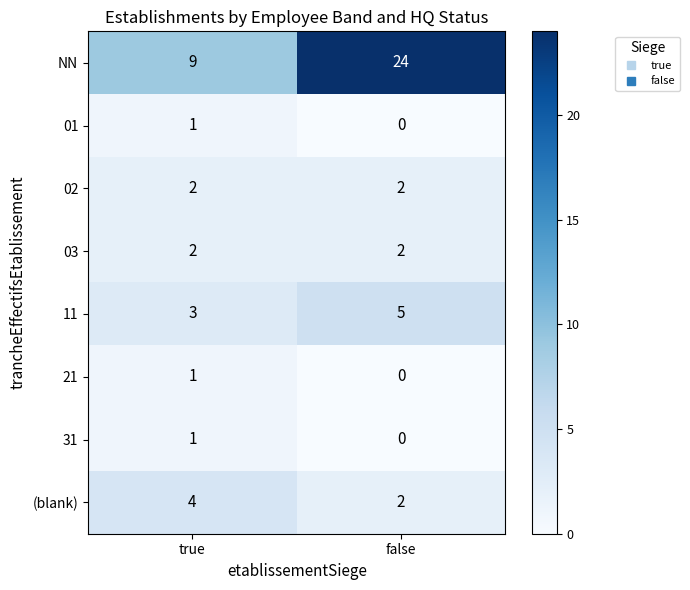

Which series has the largest total across all categories?

NN